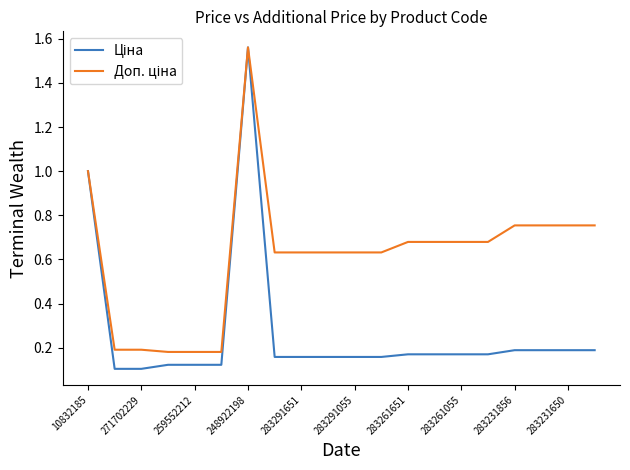

Does the chart have visible grid lines?

No